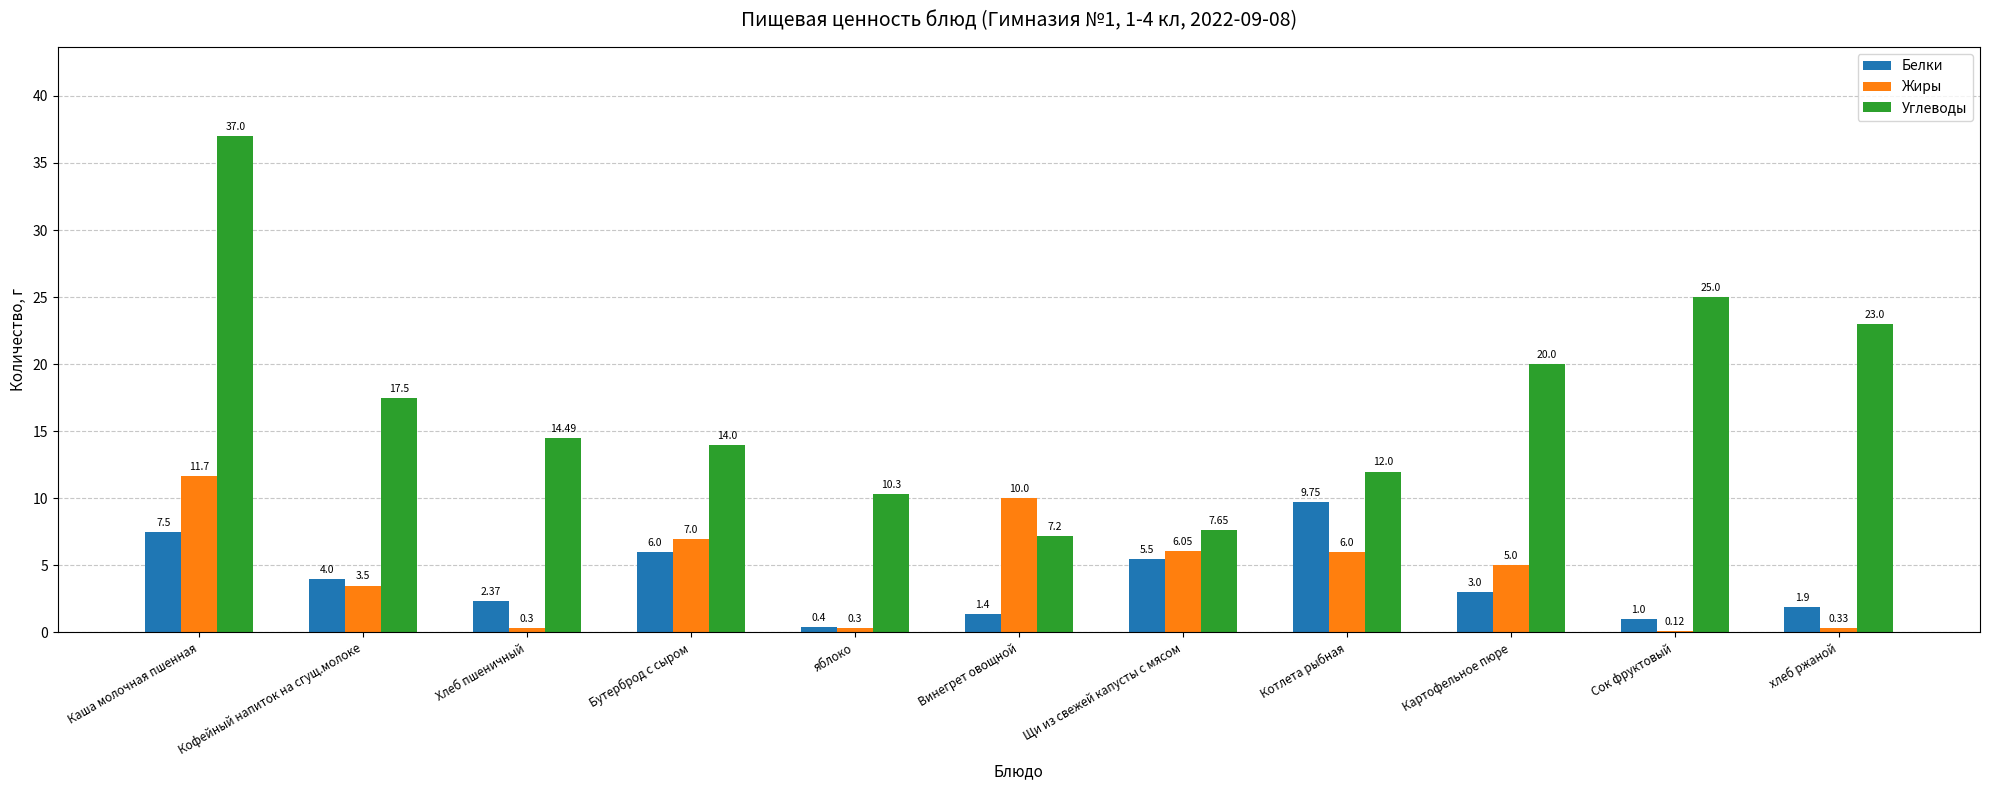

Is the value of Жиры at яблоко greater than the value of Углеводы at Щи из свежей капусты с мясом?

No